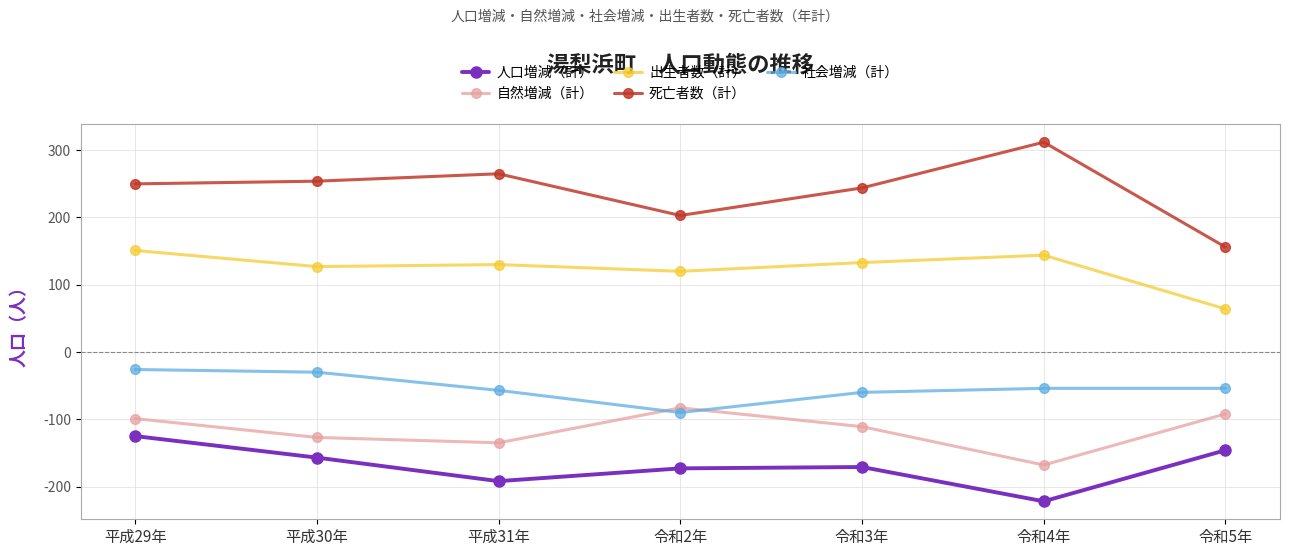

How many lines are shown in the chart?

5